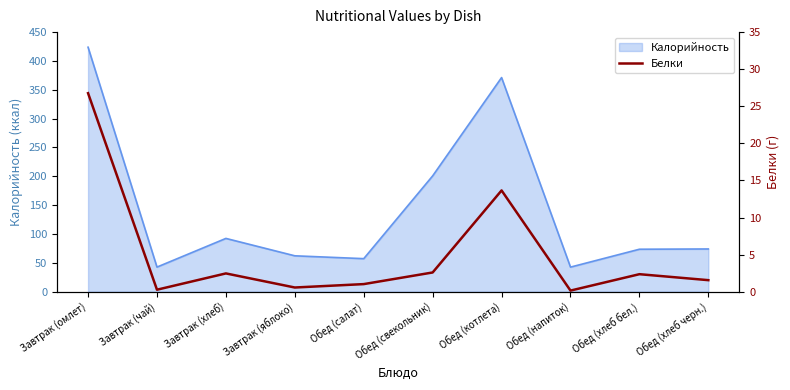

How many categories are shown in the chart?

10